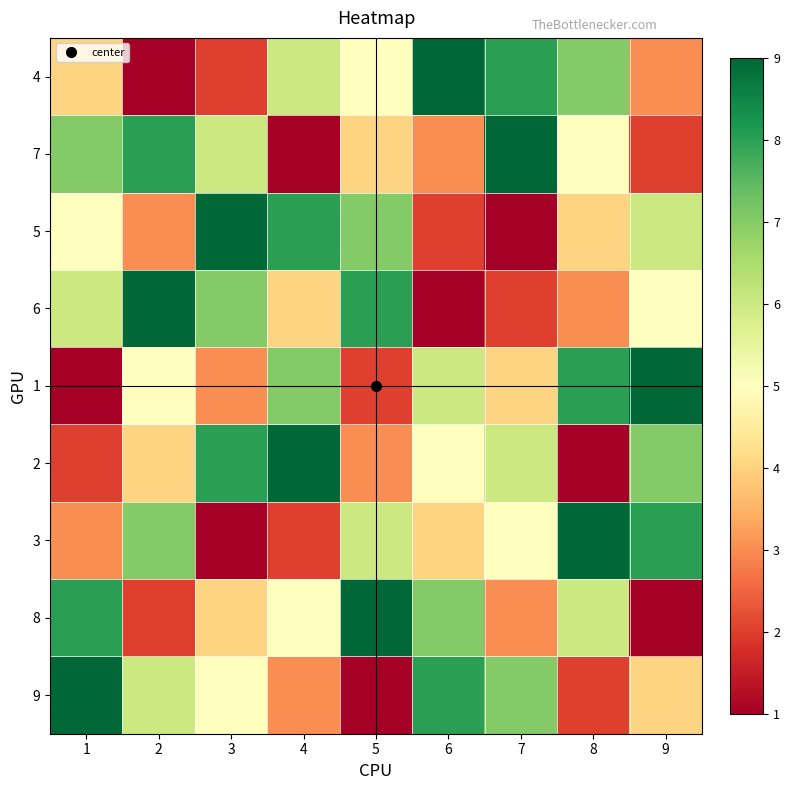

At 2, list the series in order from largest to smallest.

6, 7, 3, 9, 1, 2, 5, 8, 4